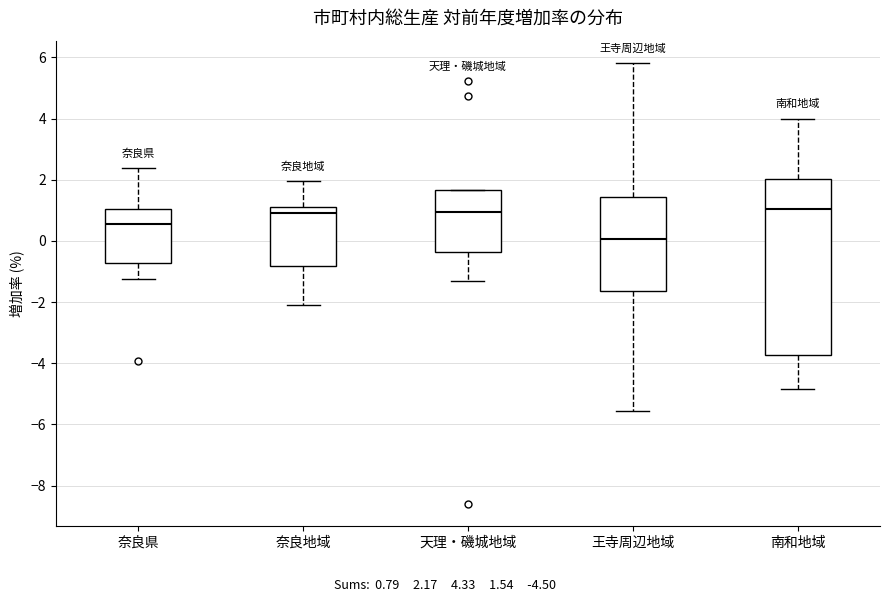

Reading left to right, transcribe this box plot: for each box, give where its median line is, the range the box spans, and where its two whiskers end, as read against the y-axis. The values are not printed on the chart, so give them approximately, as read against the axis.

奈良県: median 0.6, box -0.8 to 1.0, whiskers -1.2 to 2.4
奈良地域: median 1.0 (just below the box's upper edge), box -0.8 to 1.0, whiskers -2.2 to 2.0
天理・磯城地域: median 1.0, box -0.4 to 1.6, whiskers -1.4 to 1.6
王寺周辺地域: median 0.0, box -1.6 to 1.4, whiskers -5.6 to 5.8
南和地域: median 1.0, box -3.8 to 2.0, whiskers -4.8 to 4.0